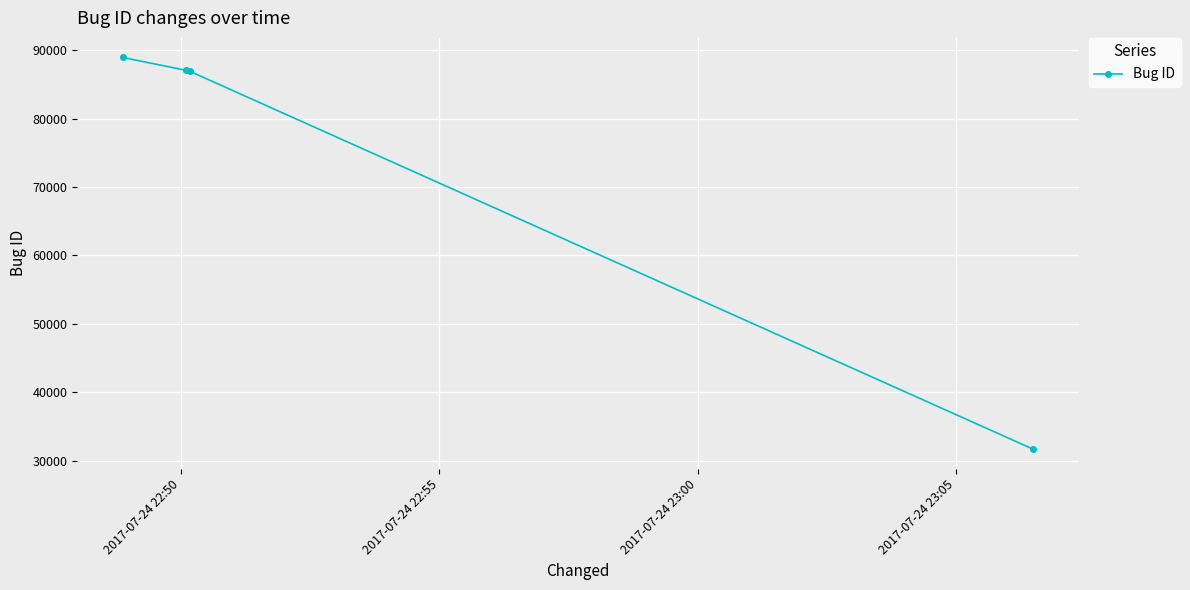

True or false: the data has more than 2 interior local peaks.

False